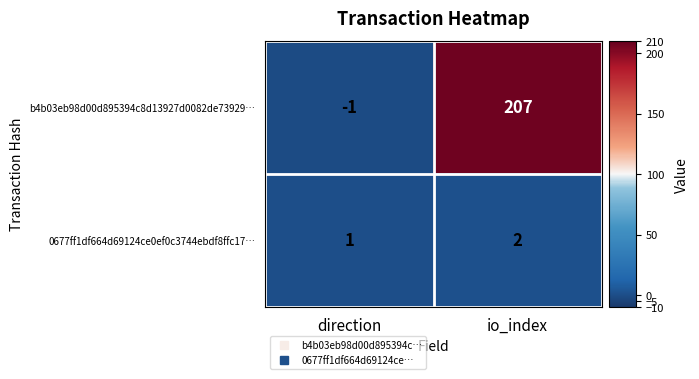

What is the minimum value shown in the chart?

-1